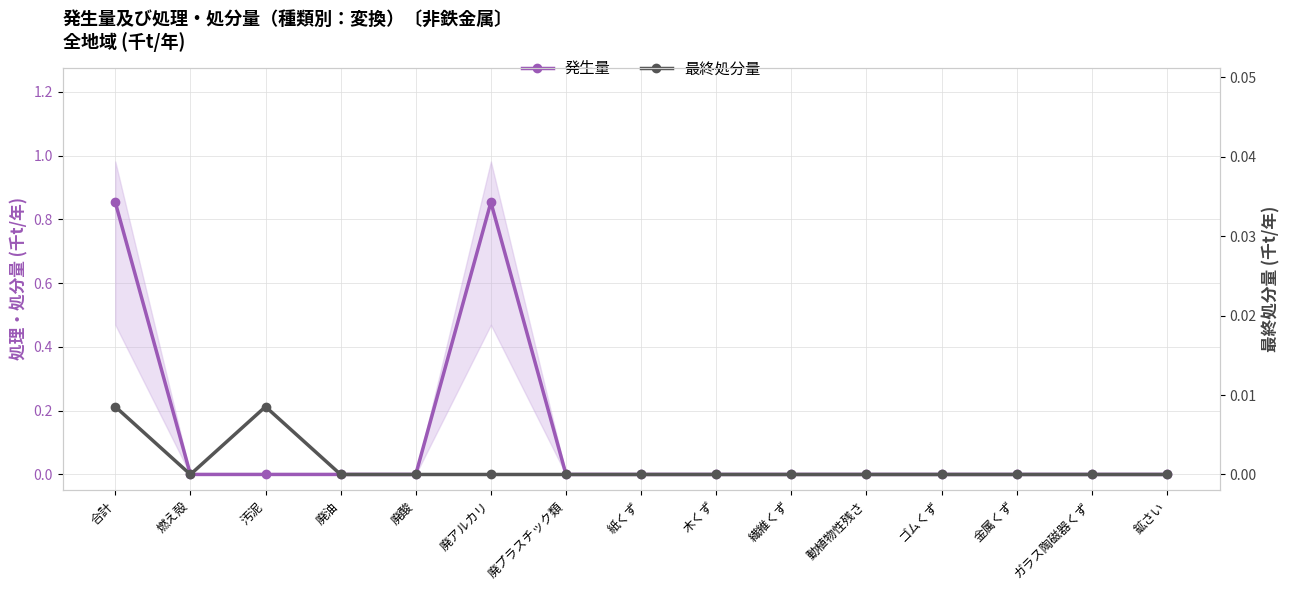

True or false: 発生量 has more than 0 interior local peaks.

True